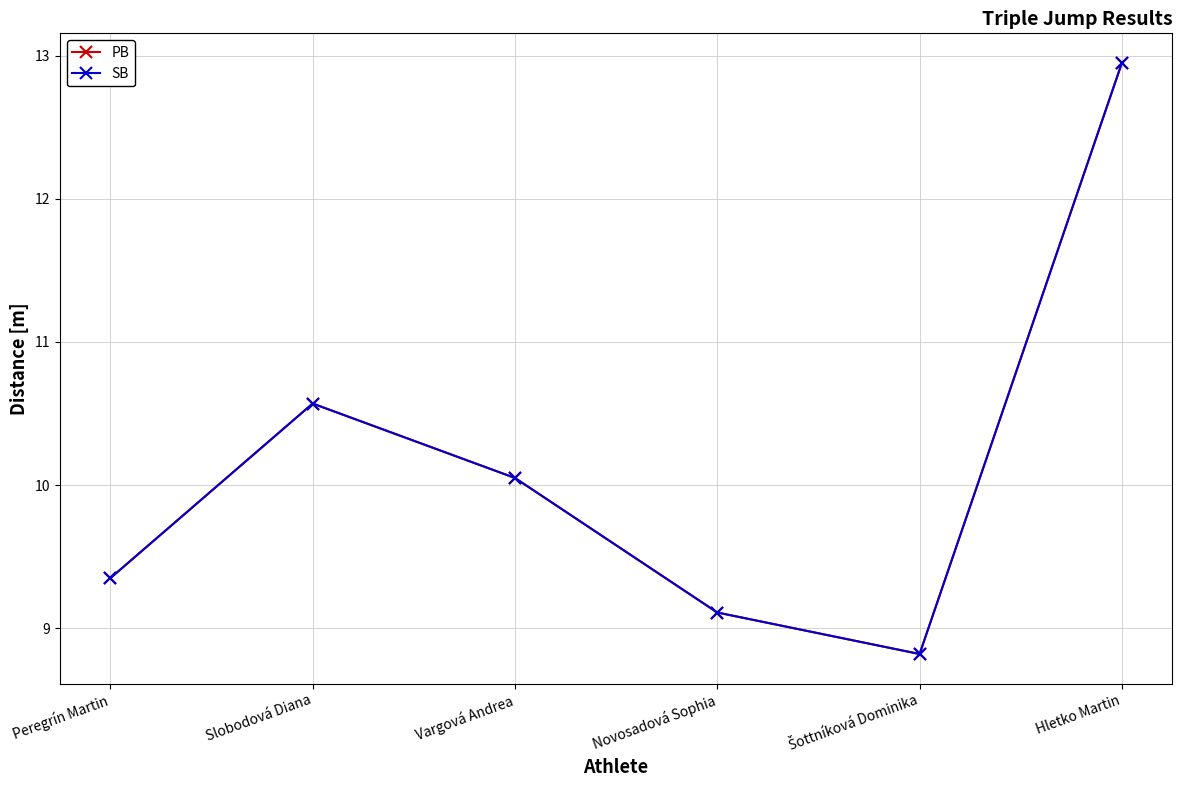

At how many categories does at least one series exceed 9?

5